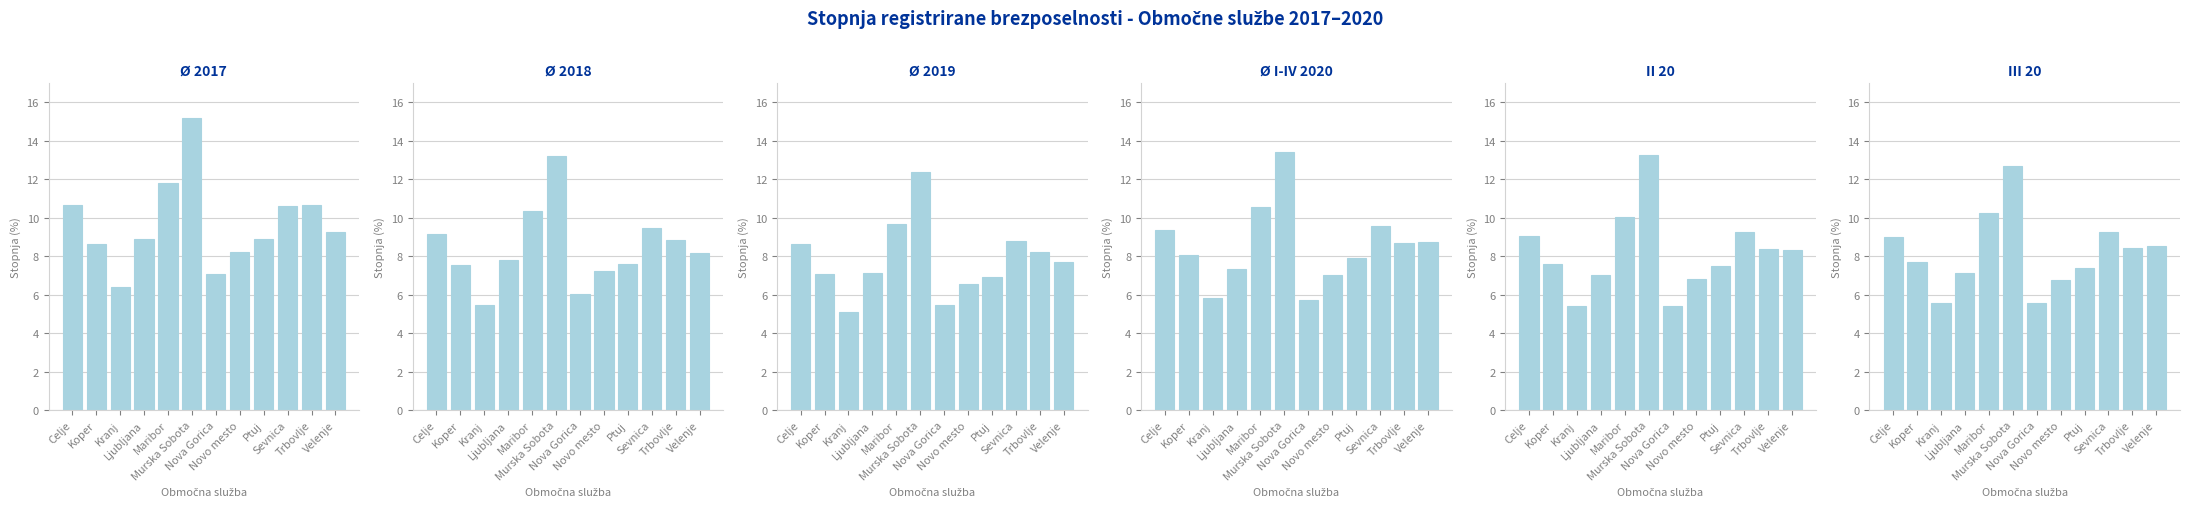

What is the sum of the Ø 2018 values at Velenje and Ptuj?

15.8